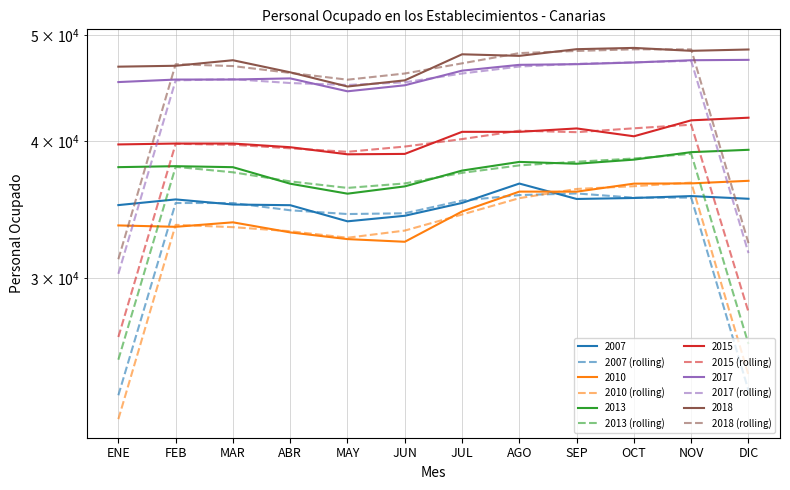

How many data points in 2010 (rolling) are above 33550?

6